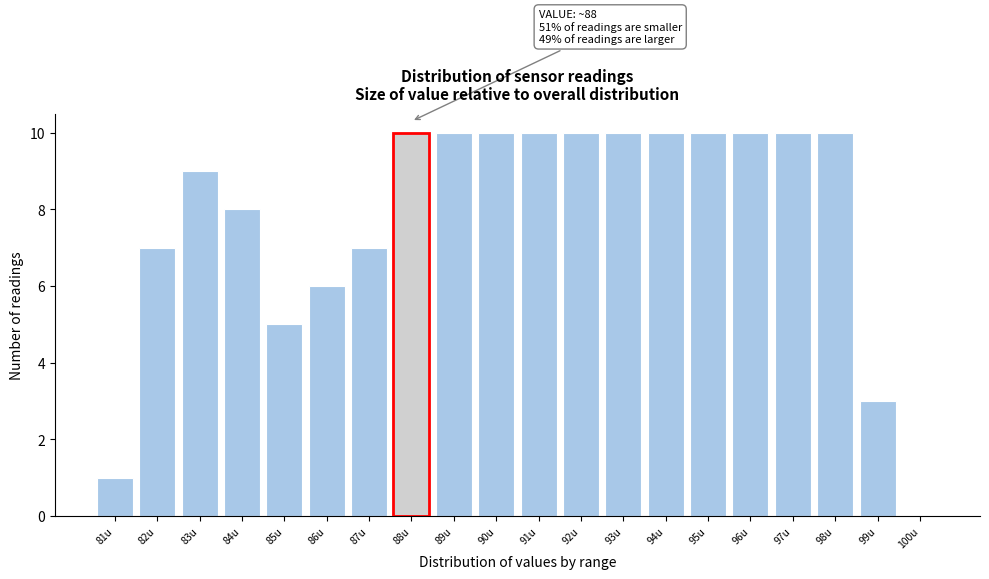

Reading left to right, what are all the values shown in this chart?

81u=1	82u=7	83u=9	84u=8	85u=5	86u=6	87u=7	88u=10	89u=10	90u=10	91u=10	92u=10	93u=10	94u=10	95u=10	96u=10	97u=10	98u=10	99u=3	100u=0